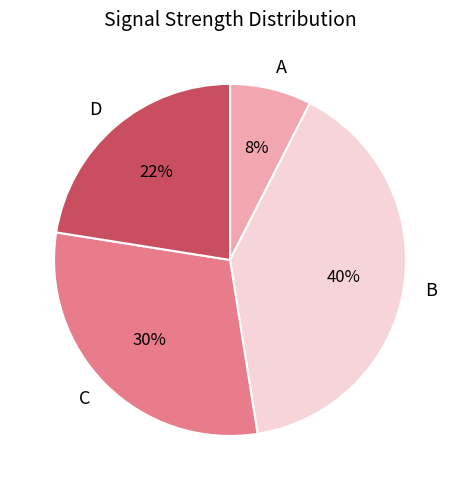

Which has a higher value, D or C?

C